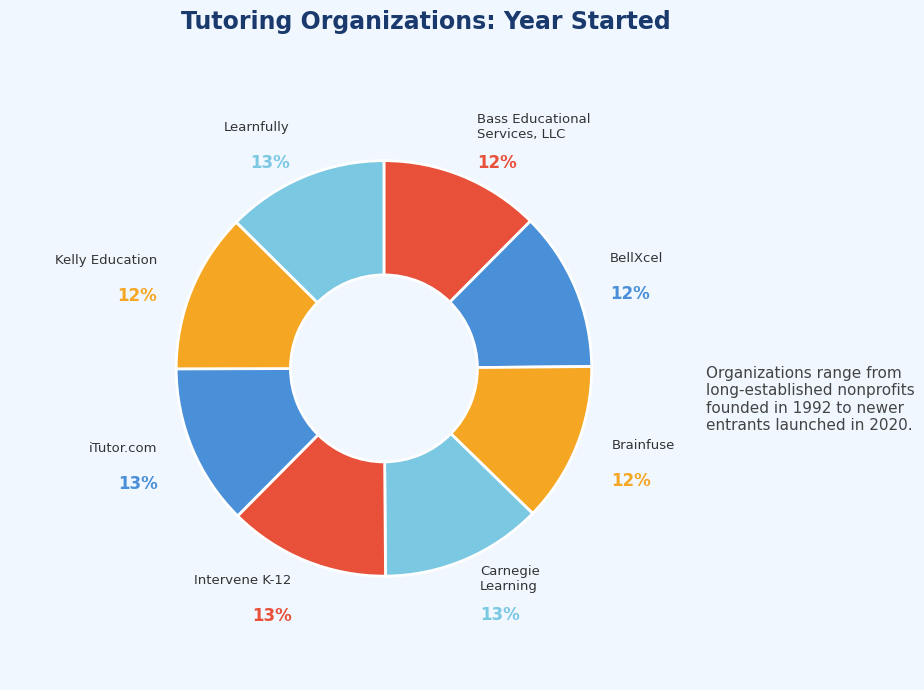

Is Intervene K-12 the majority of the pie?

No